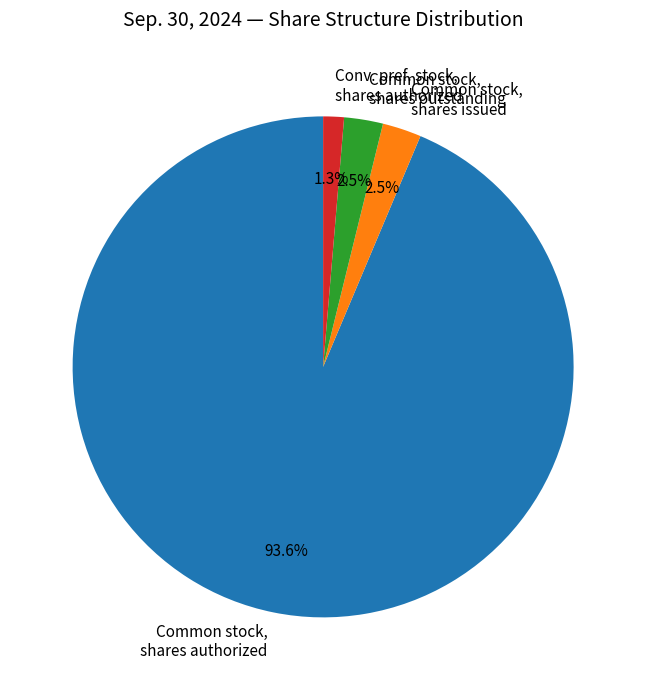

Which category has the smallest portion of the pie?

Conv. pref. stock, shares authorized